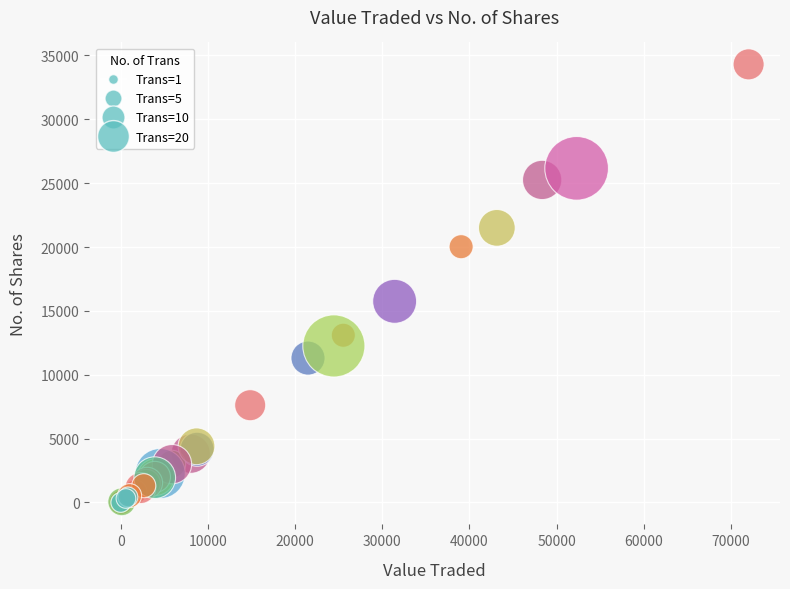

What Y value in the scatter plot is closest to 17150?

15749